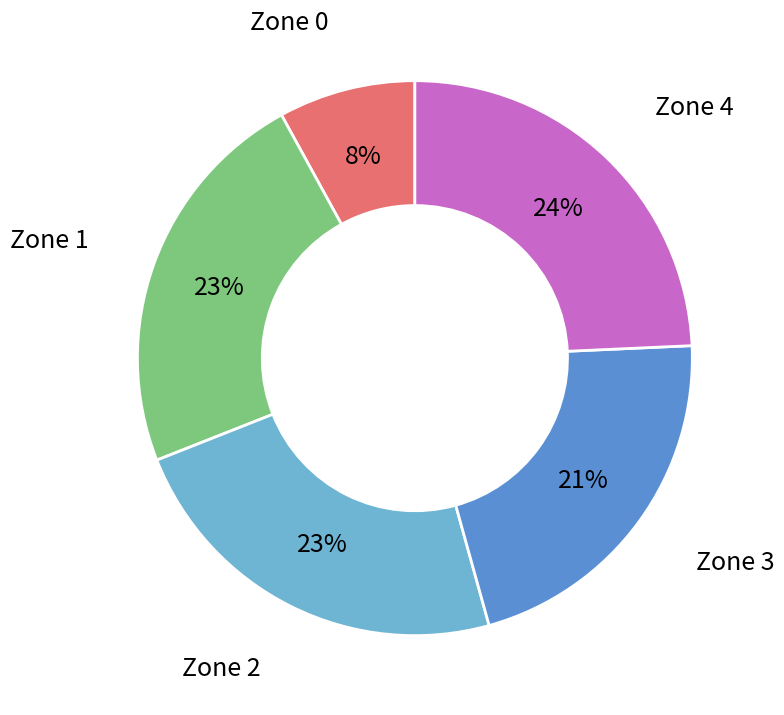

What percentage is the Zone 2 slice, to the nearest percent?

23%